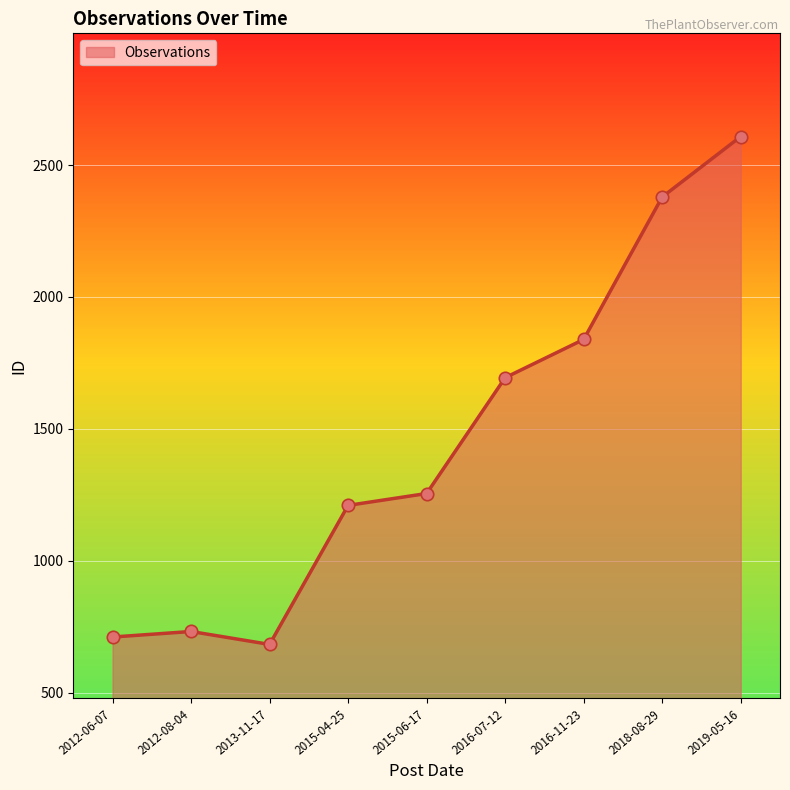

Between 2015-06-17 and 2012-06-07, which is larger?

2015-06-17